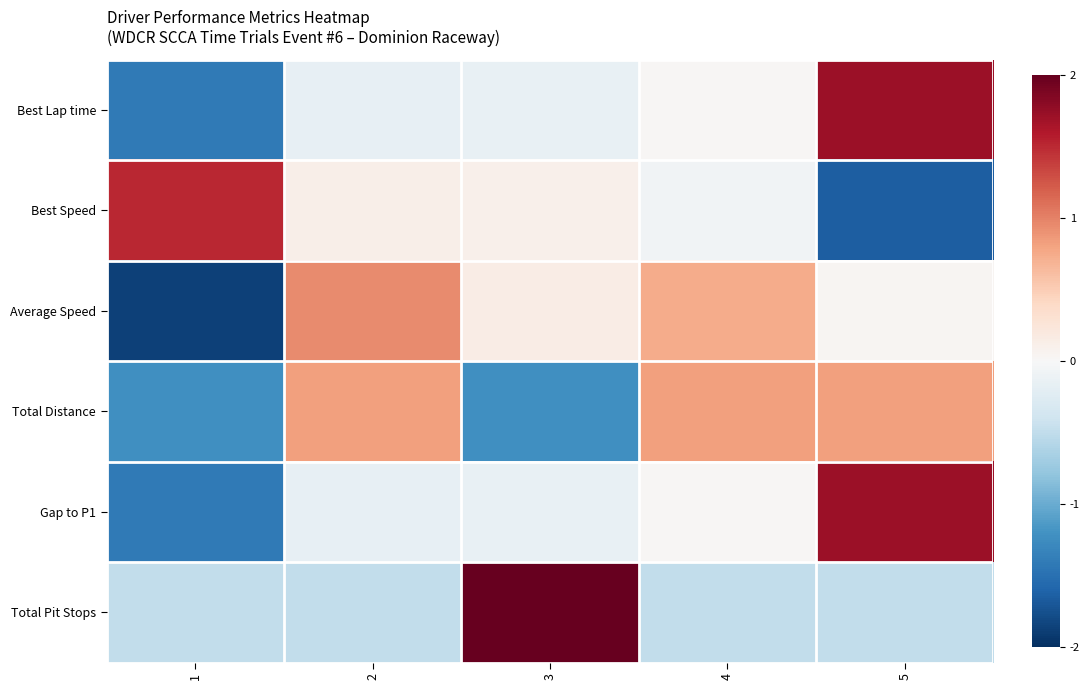

At how many categories does at least one series exceed -1?

5